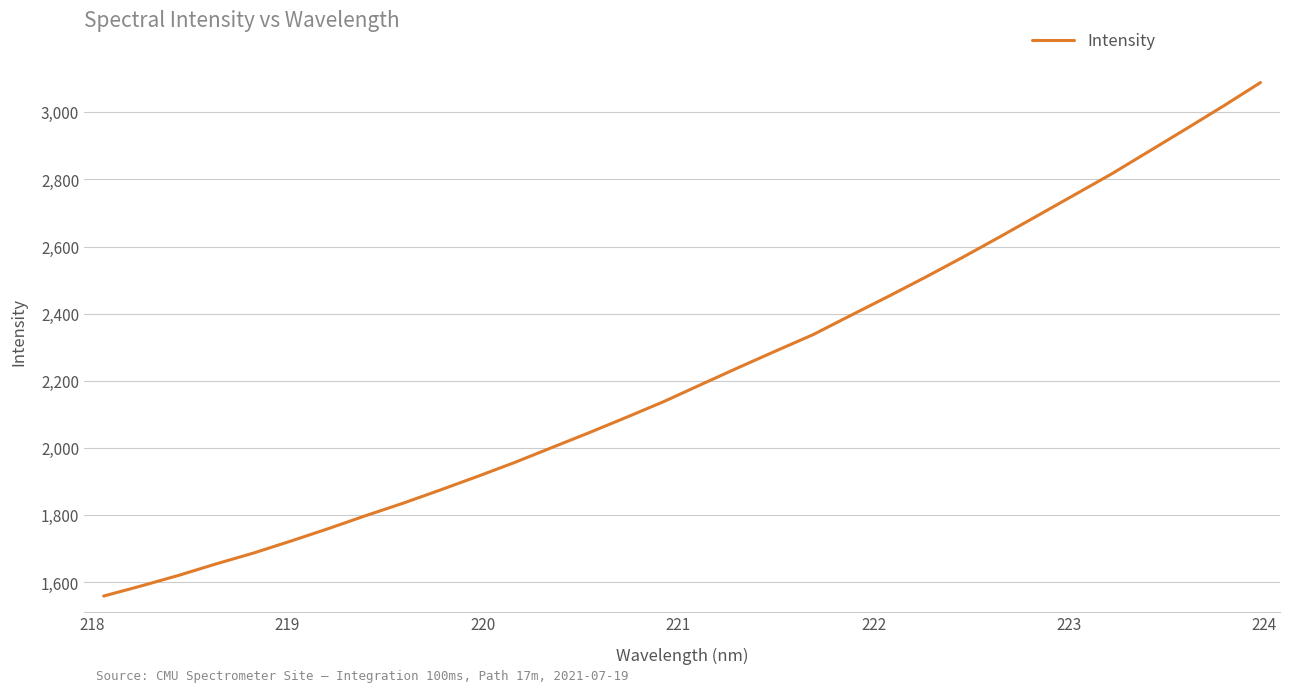

What is the greatest value displayed?

3088.4